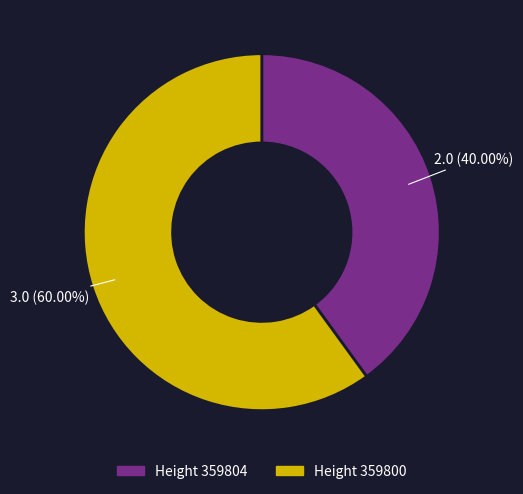

How many slices are in this pie chart?

2